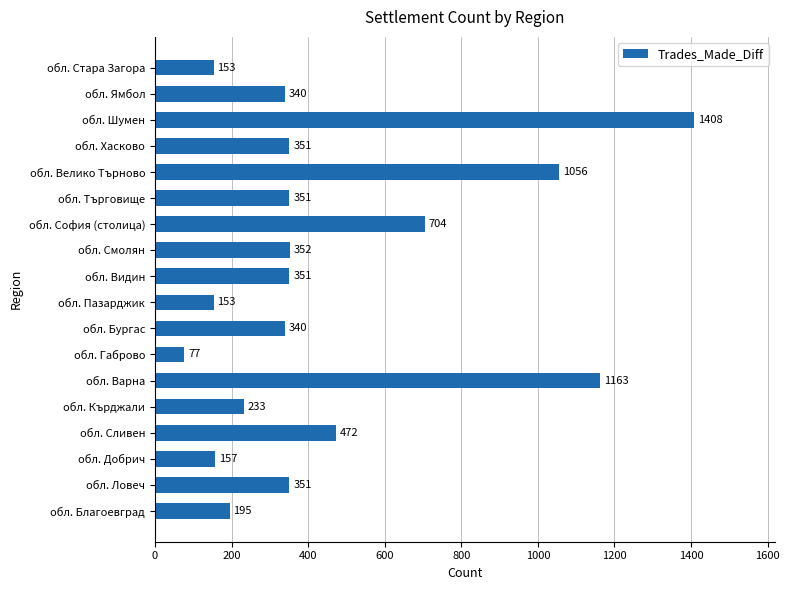

What is the approximate value at обл. Пазарджик?

153